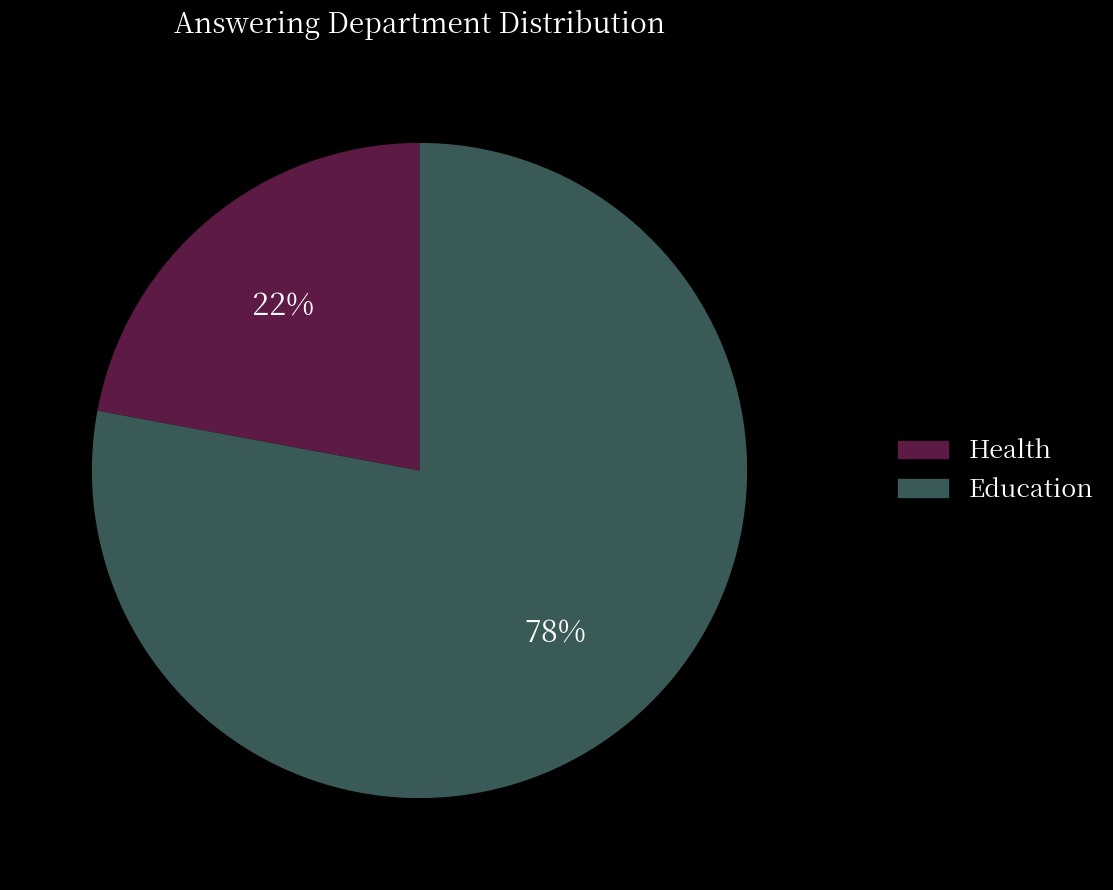

To the nearest percent, what is the difference between the largest and smallest slice percentages?

56%